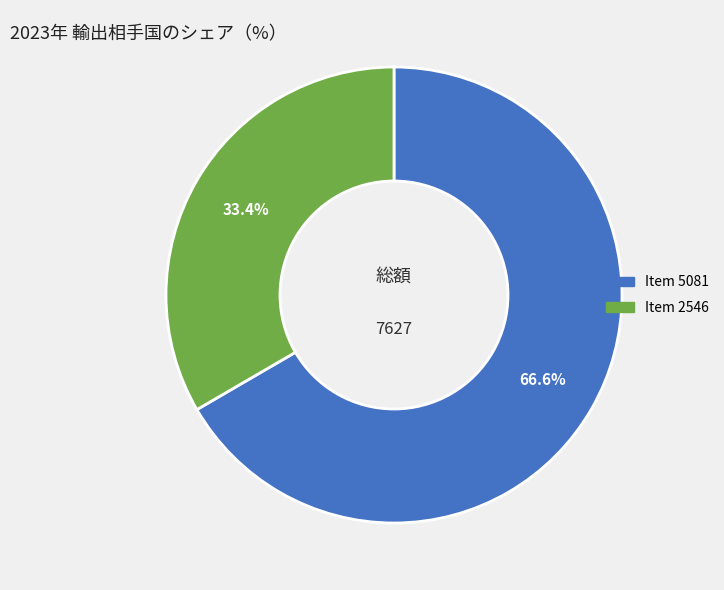

Rank the categories by value from lowest to highest.

Item 2546, Item 5081